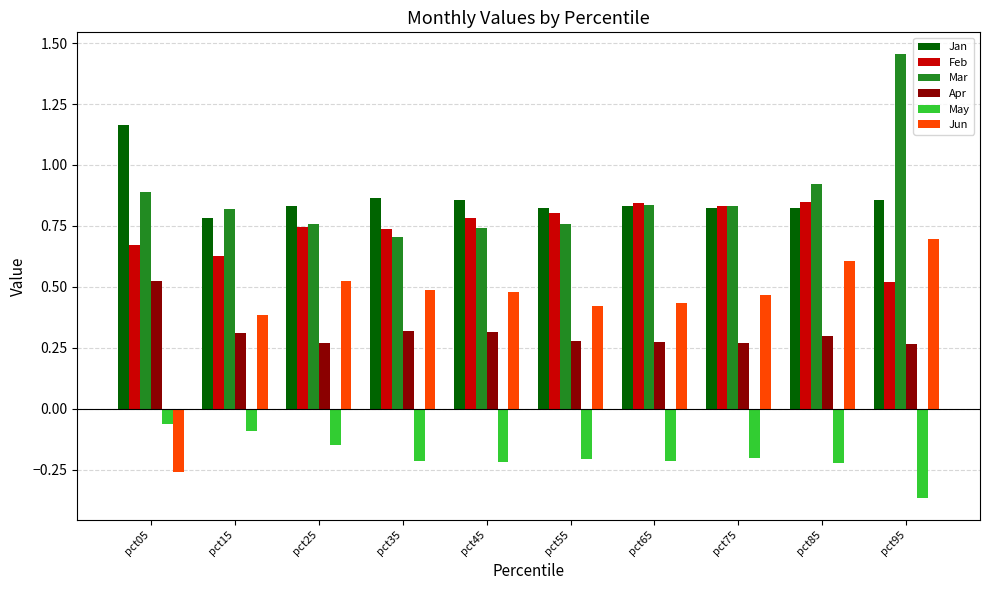

Is it true that Jun equals 0.1 at pct15?

False